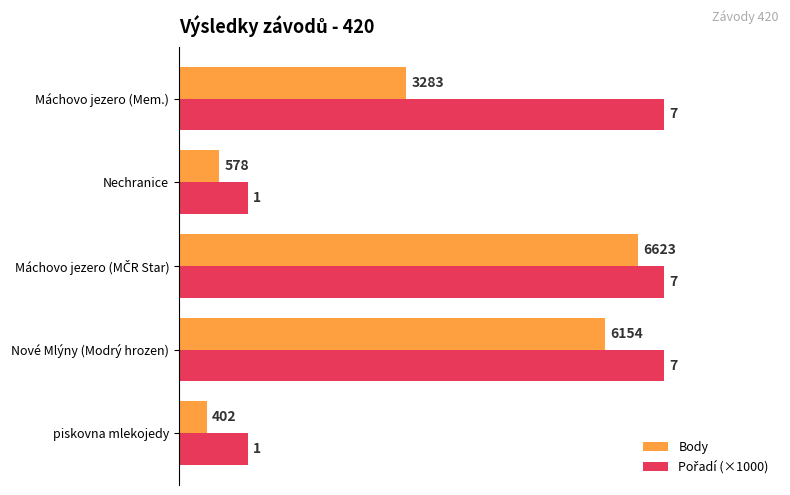

What is the average value of the Body series?

3408